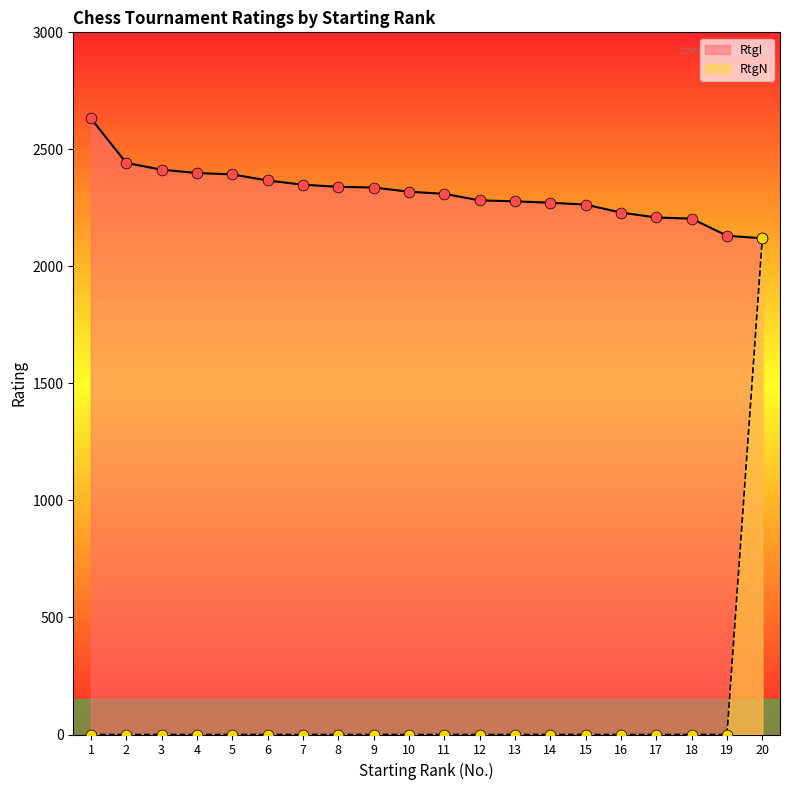

Which series has the largest Y range (max minus min)?

RtgN